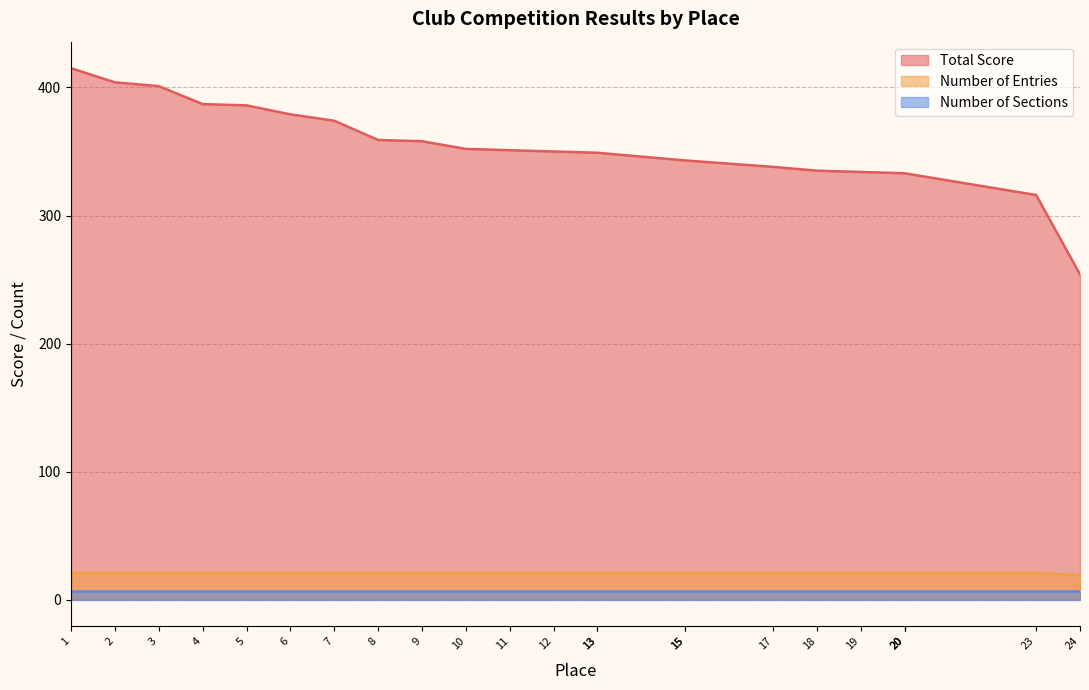

Does the chart have visible grid lines?

Yes